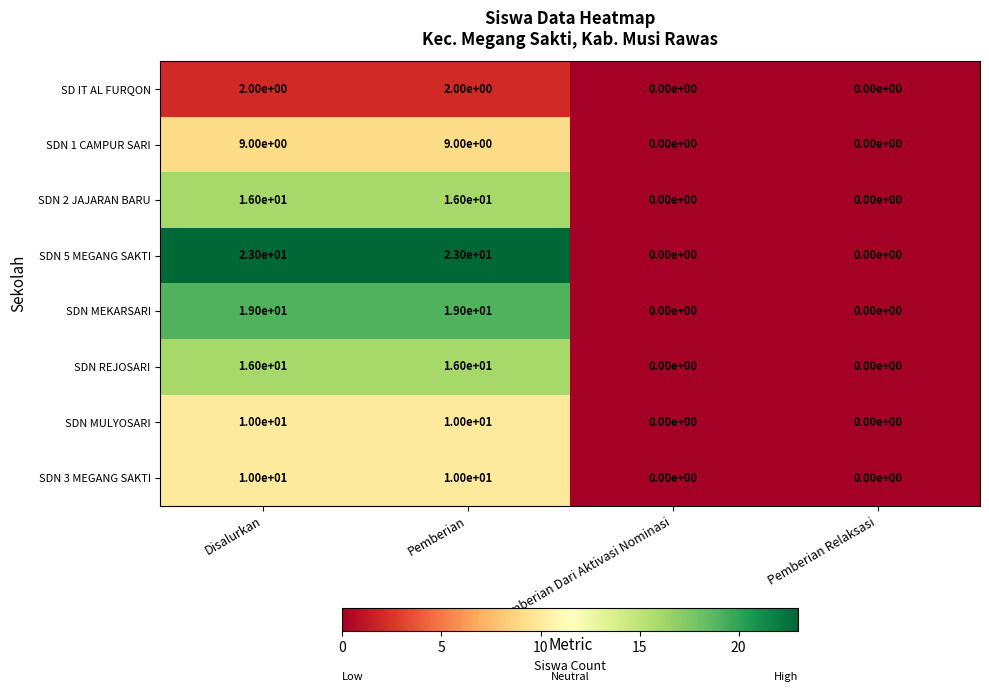

At how many categories does at least one series exceed 14?

2